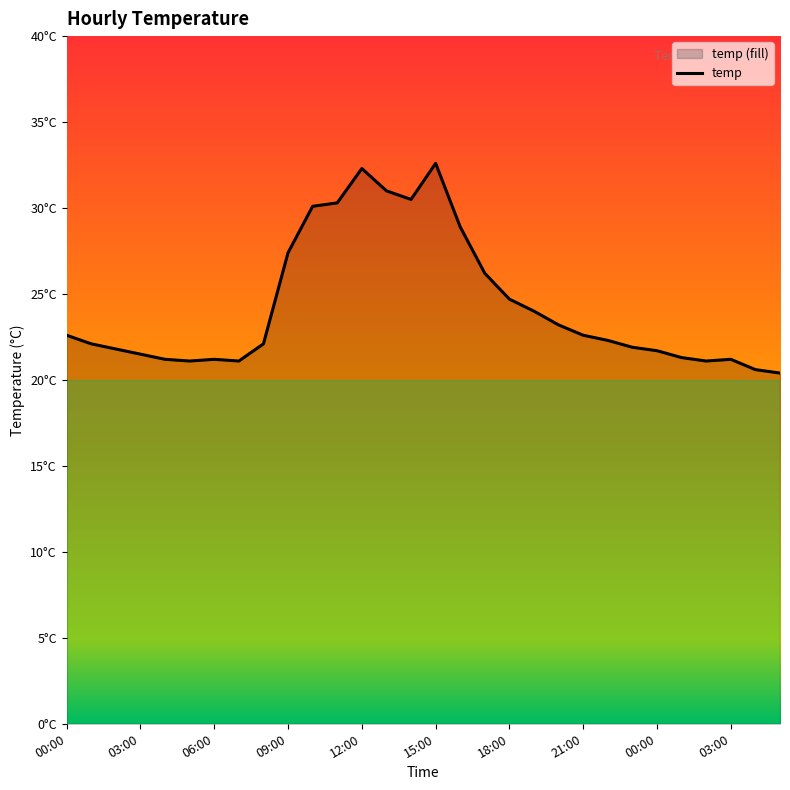

Does the chart display data point markers on the line(s)?

No